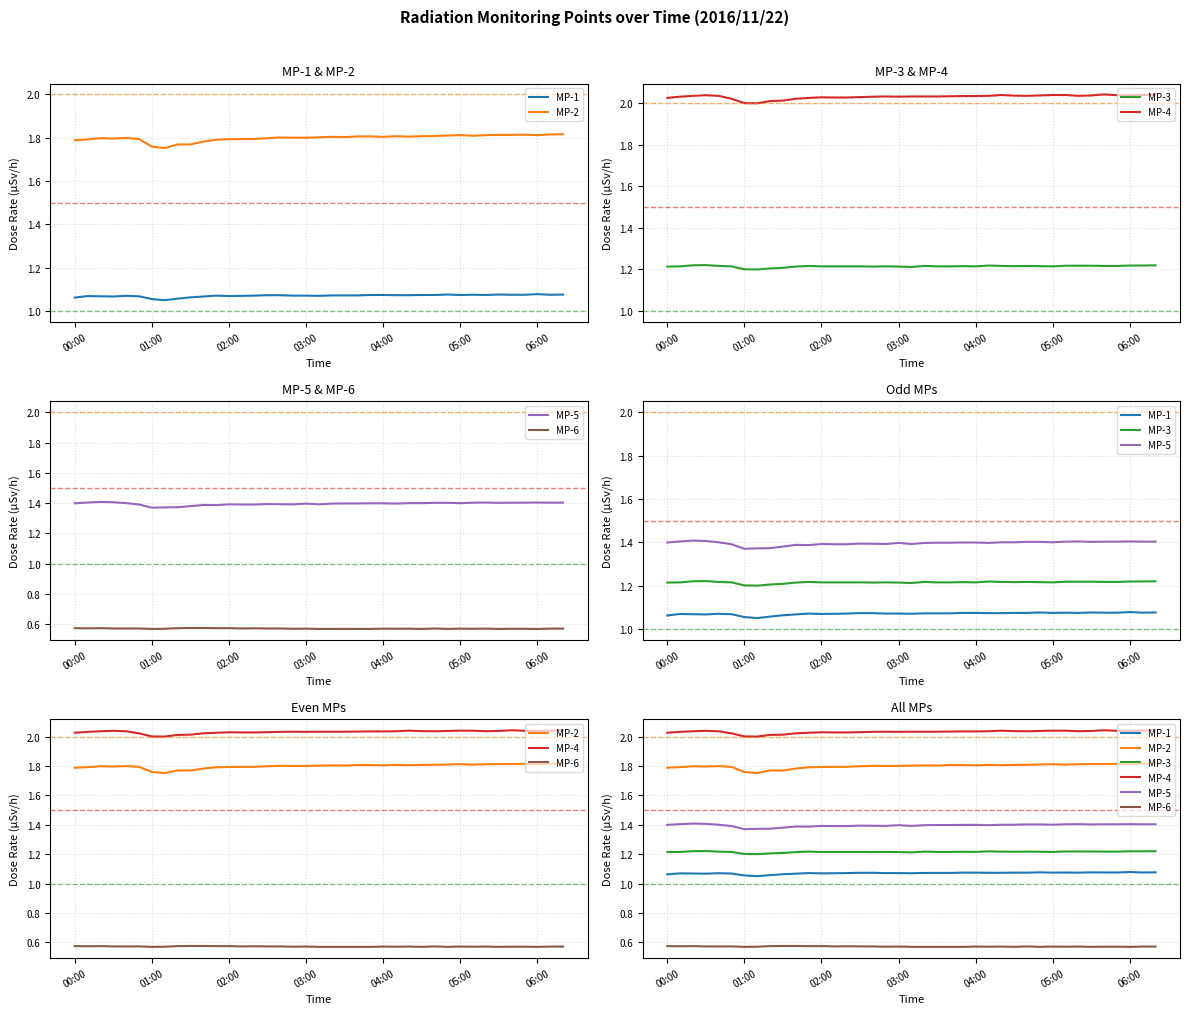

True or false: MP-6 has a value of 0.6 at 32.

True